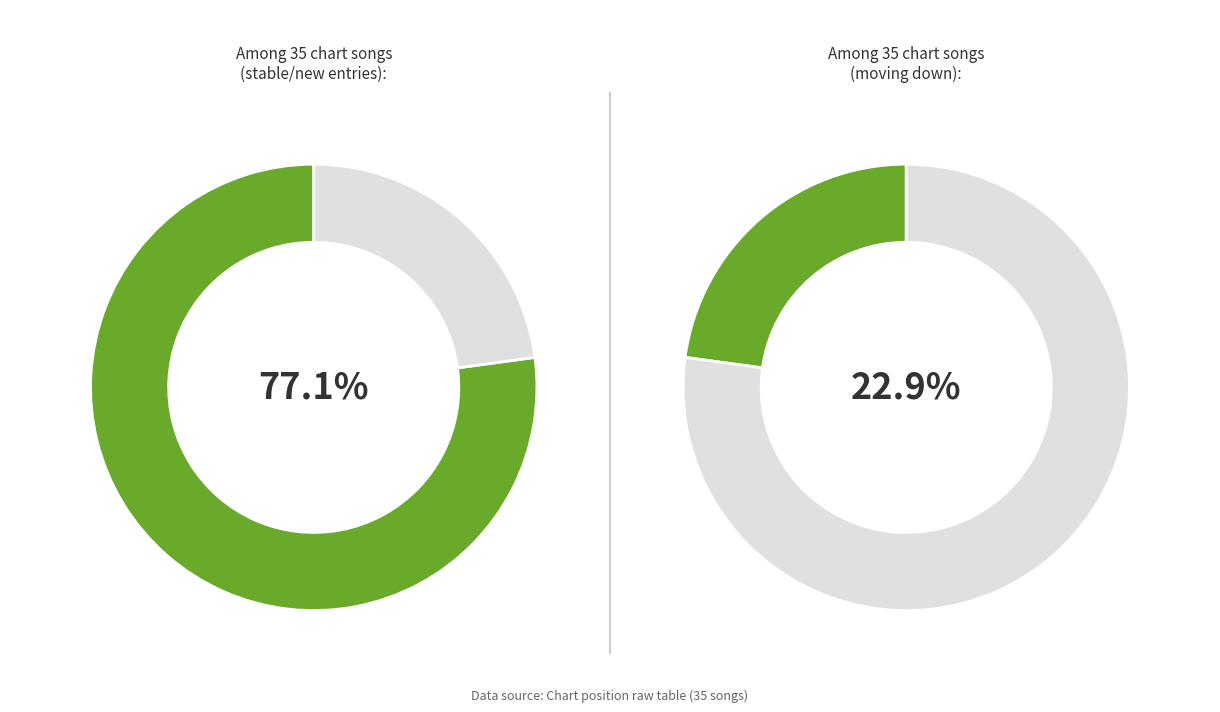

How many segments does this pie chart have?

2